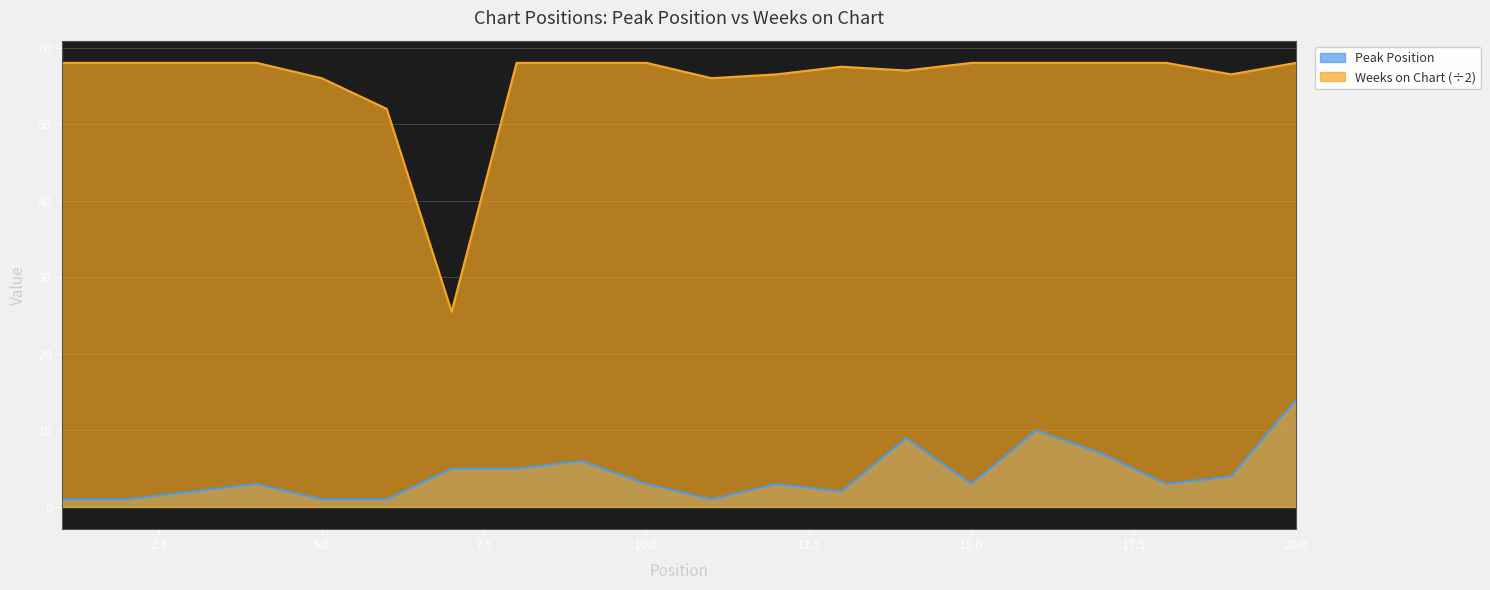

At 19, list the series in order from largest to smallest.

Weeks on Chart, Peak Position